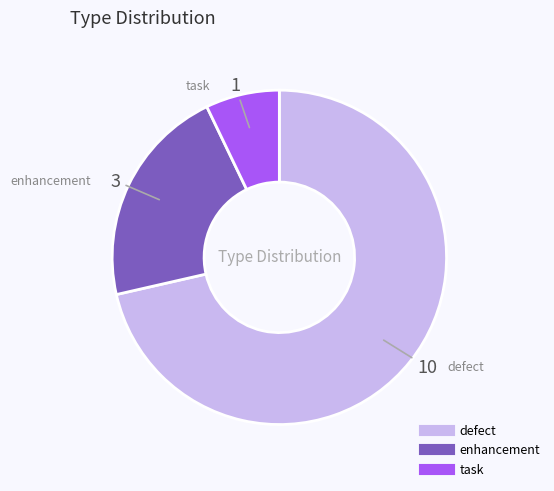

Which slice represents more than half of the pie?

defect